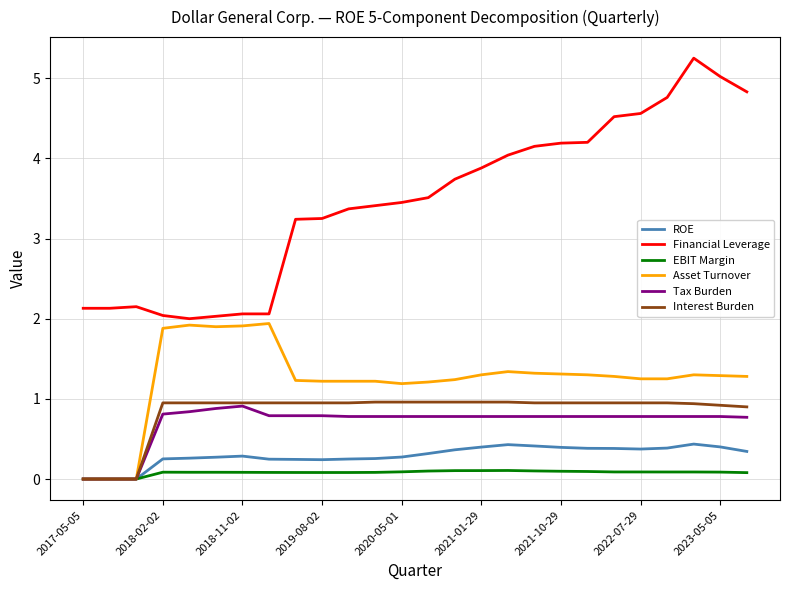

Which series has the largest range (max minus min)?

Financial Leverage